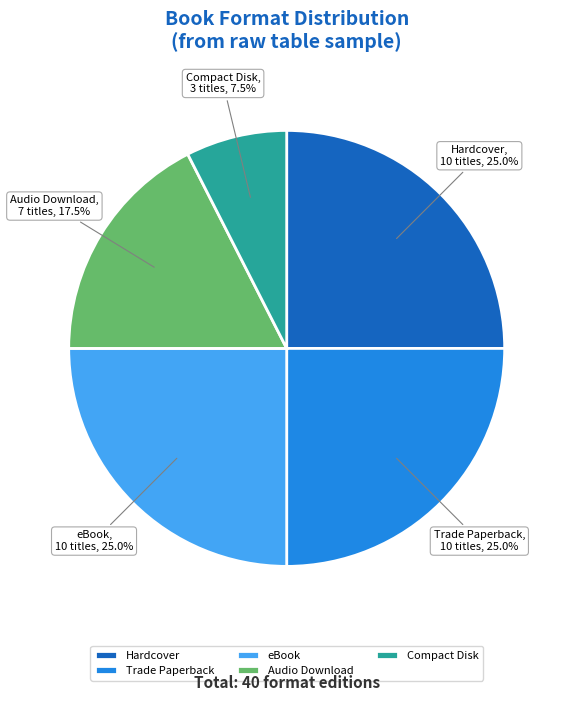

Which has a higher value, Compact Disk or Audio Download?

Audio Download